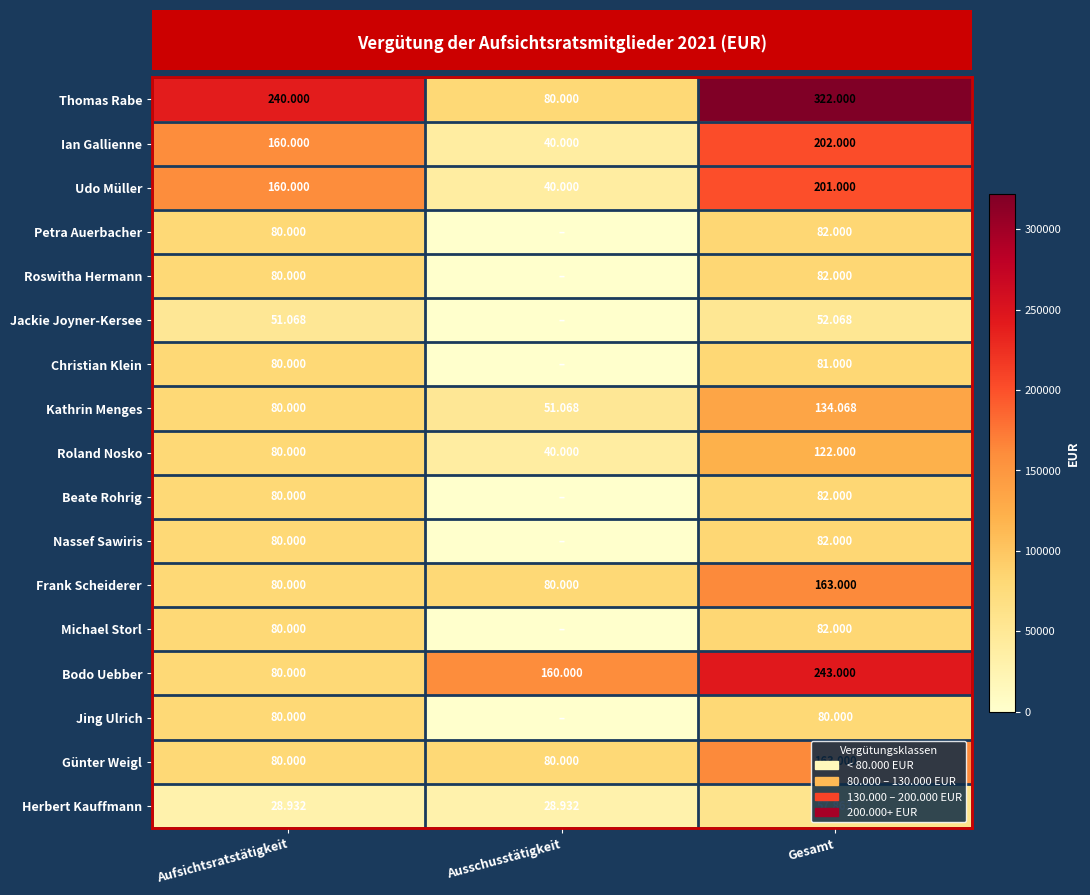

Rank the categories by Petra Auerbacher value from highest to lowest.

Gesamt, Aufsichtsratstätigkeit, Ausschusstätigkeit